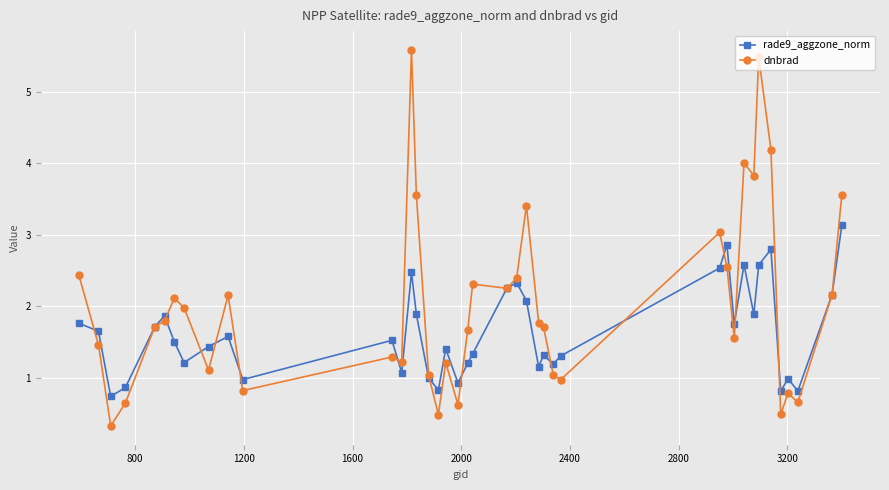

What is the lowest value of the dnbrad series?

0.3